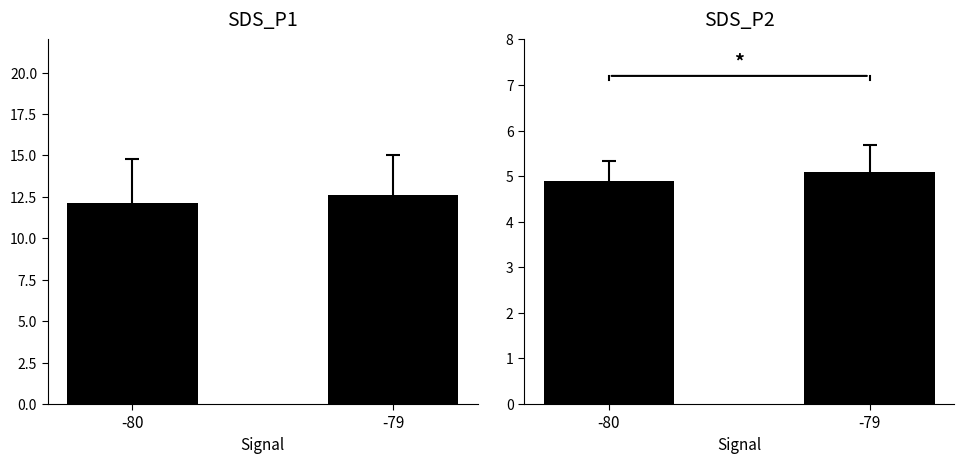

List the series in order of their overall mean, highest first.

SDS_P1, SDS_P2